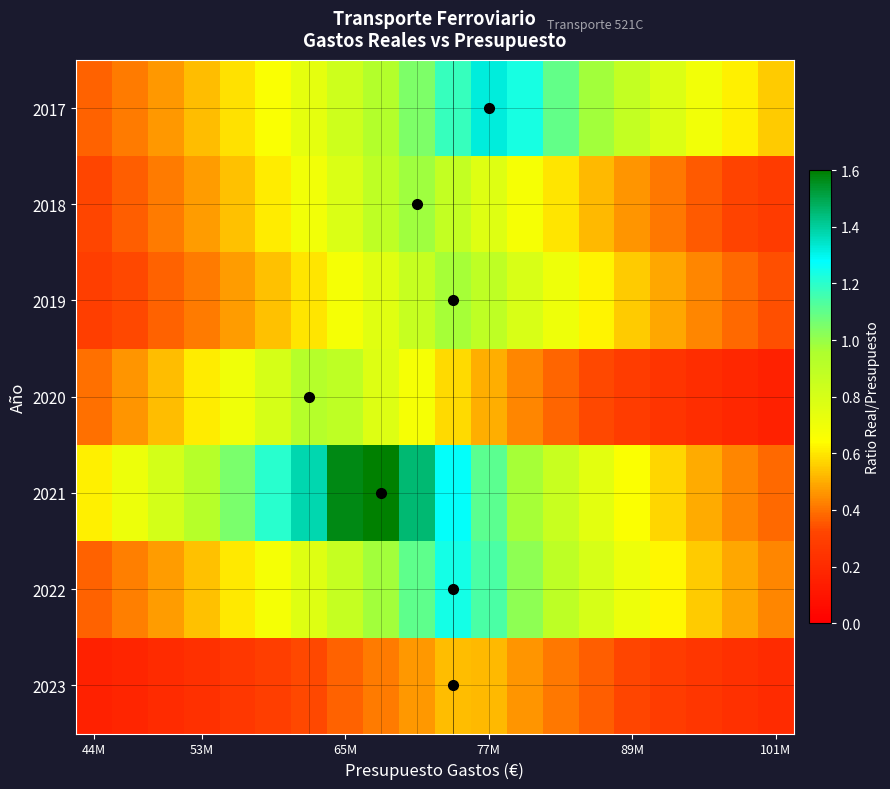

Which series has the largest range (max minus min)?

2021